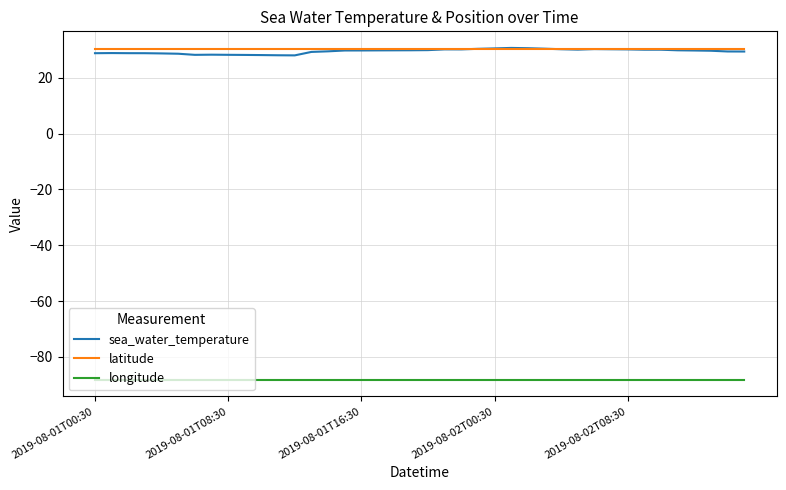

True or false: sea_water_temperature has more than 2 interior local peaks.

True